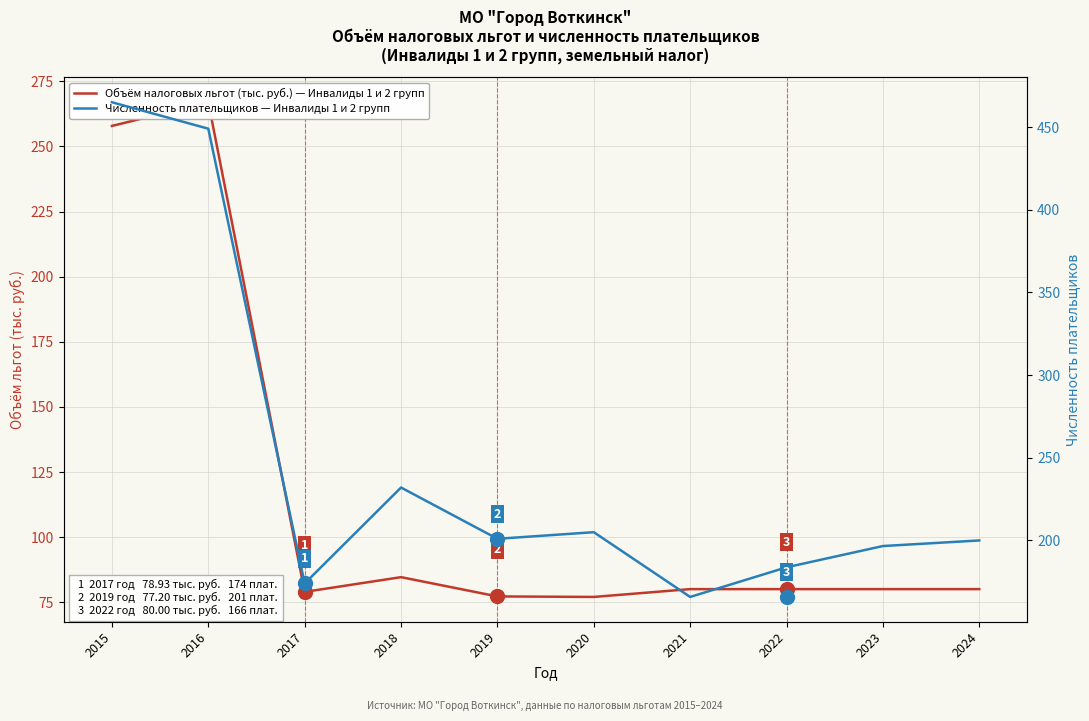

At 2015, list the series in order from largest to smallest.

Численность плательщиков — Инвалиды 1 и 2 групп, Объём налоговых льгот (тыс. руб.) — Инвалиды 1 и 2 групп